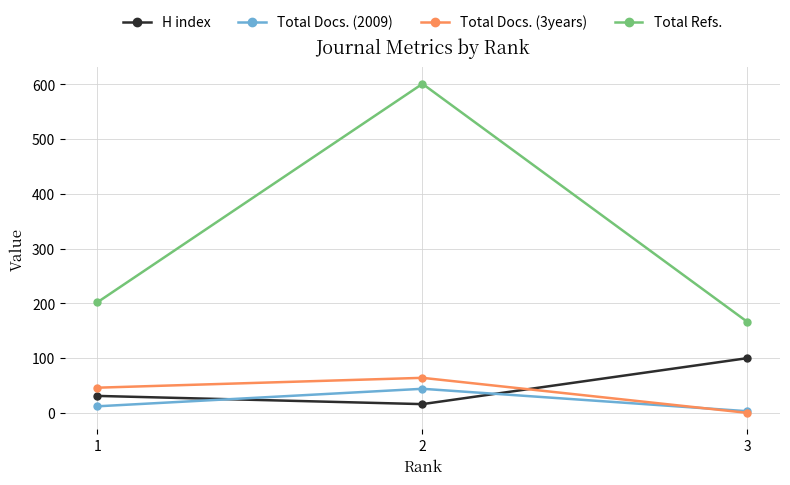

The Total Docs. (3years) series shows 0 at 3. True or false?

True